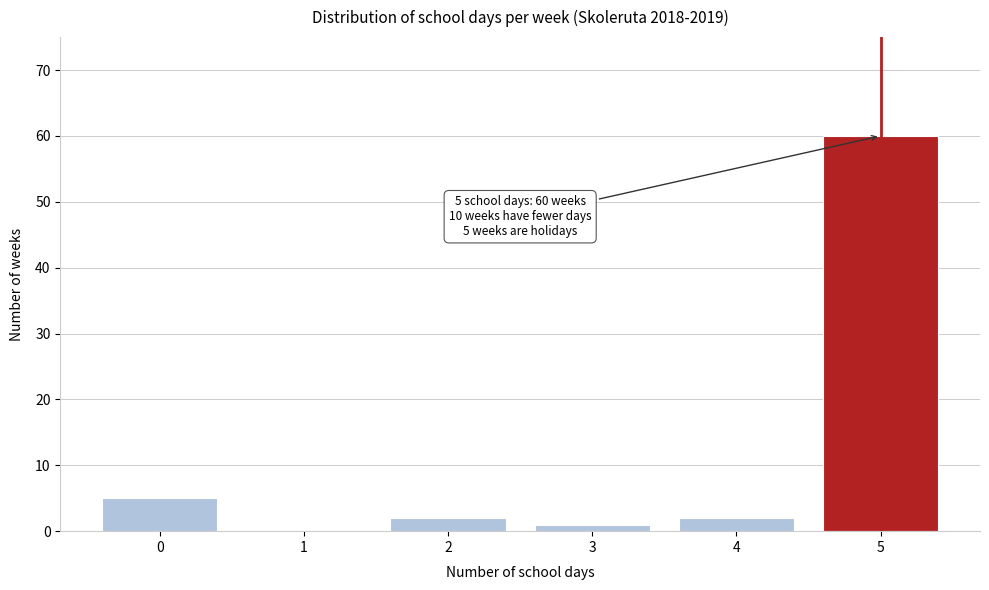

Reading left to right, what are all the values shown in this chart?

0=5	1=0	2=2	3=1	4=2	5=60